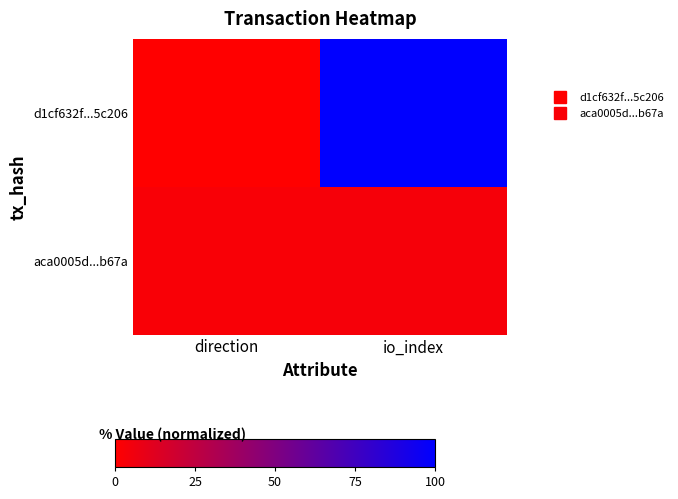

Which series has the widest spread of values?

d1cf632f...5c206